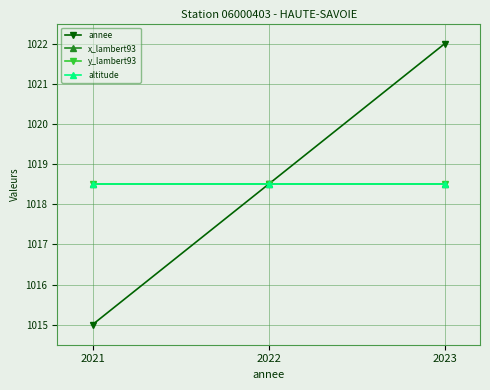

What value does the y_lambert93 series have at 2022?

1018.5